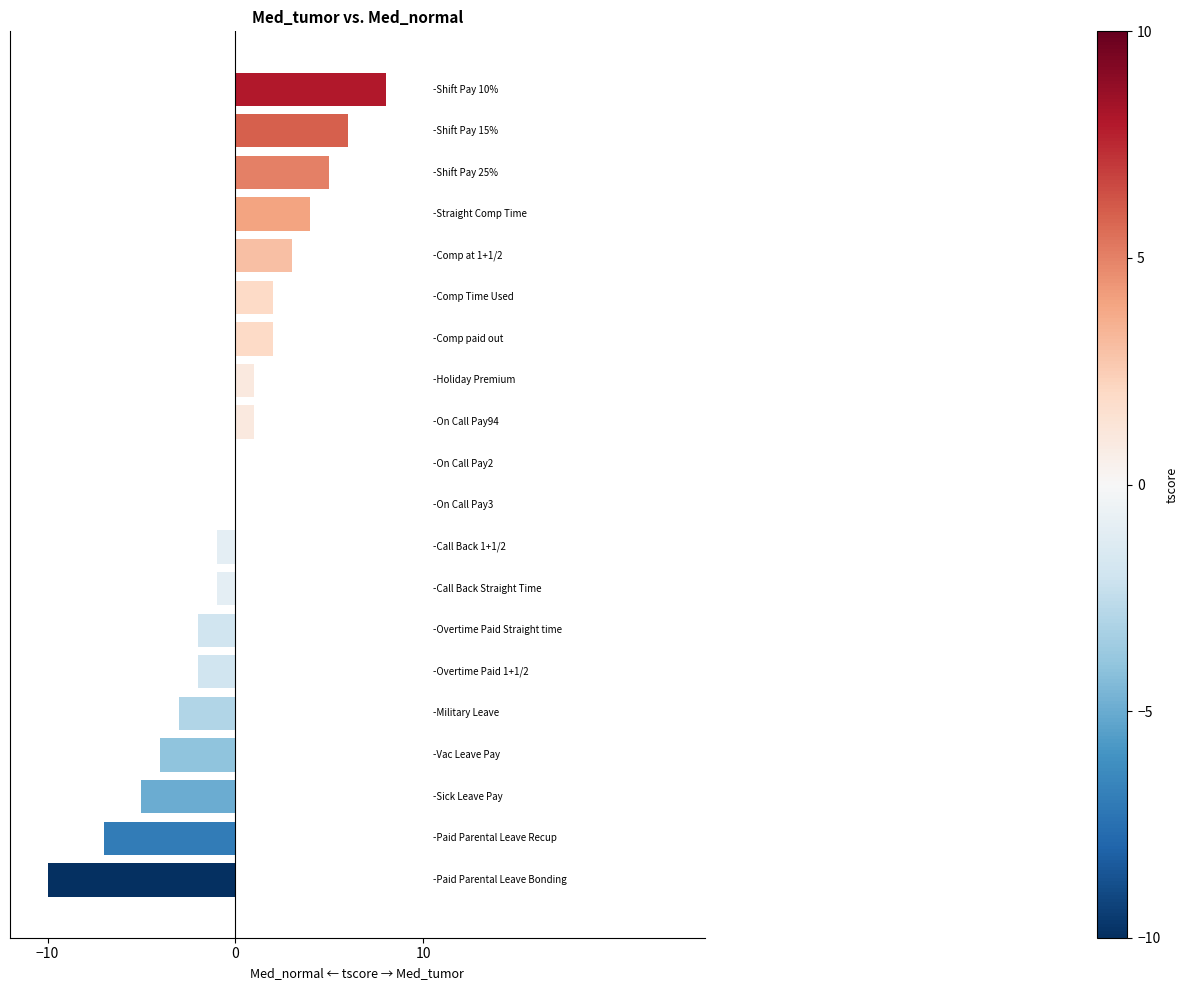

What is the sum of all values?

-3